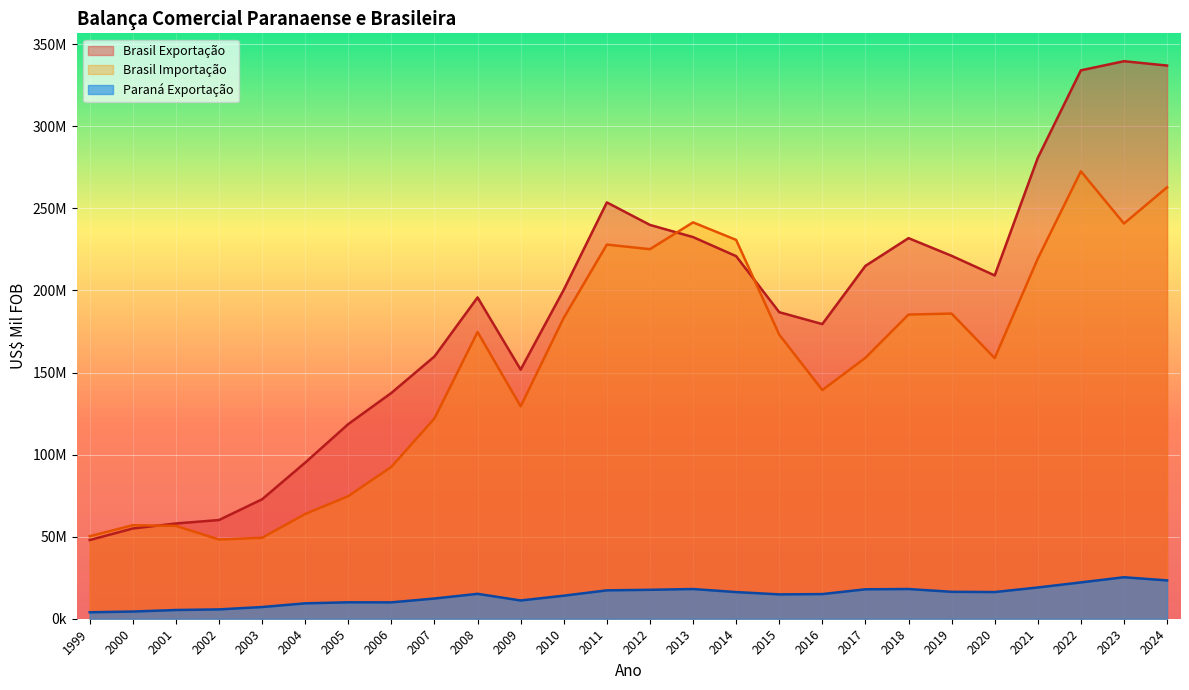

Count the number of categories in the chart.

26